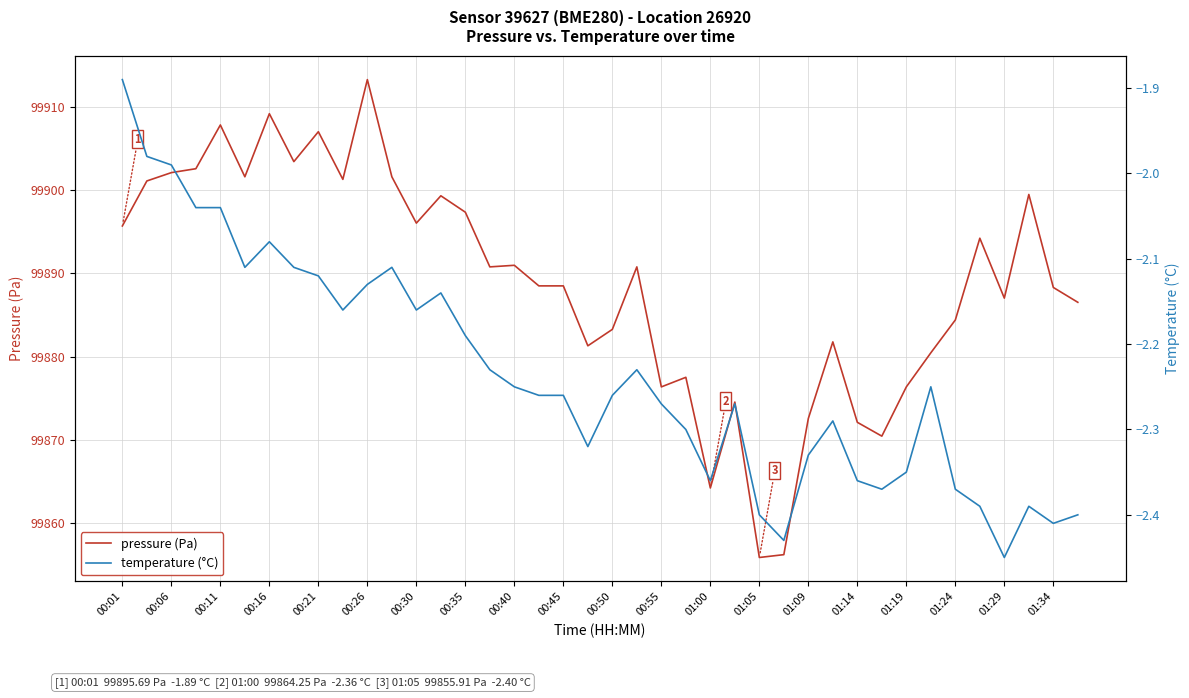

How many lines are shown in the chart?

2